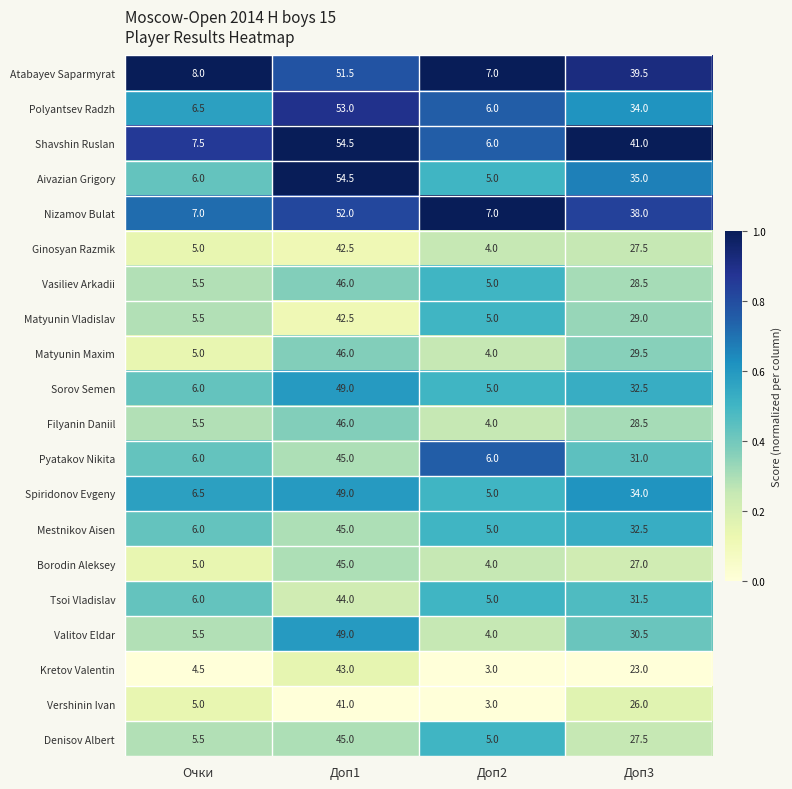

Which series has the largest total across all categories?

Shavshin Ruslan